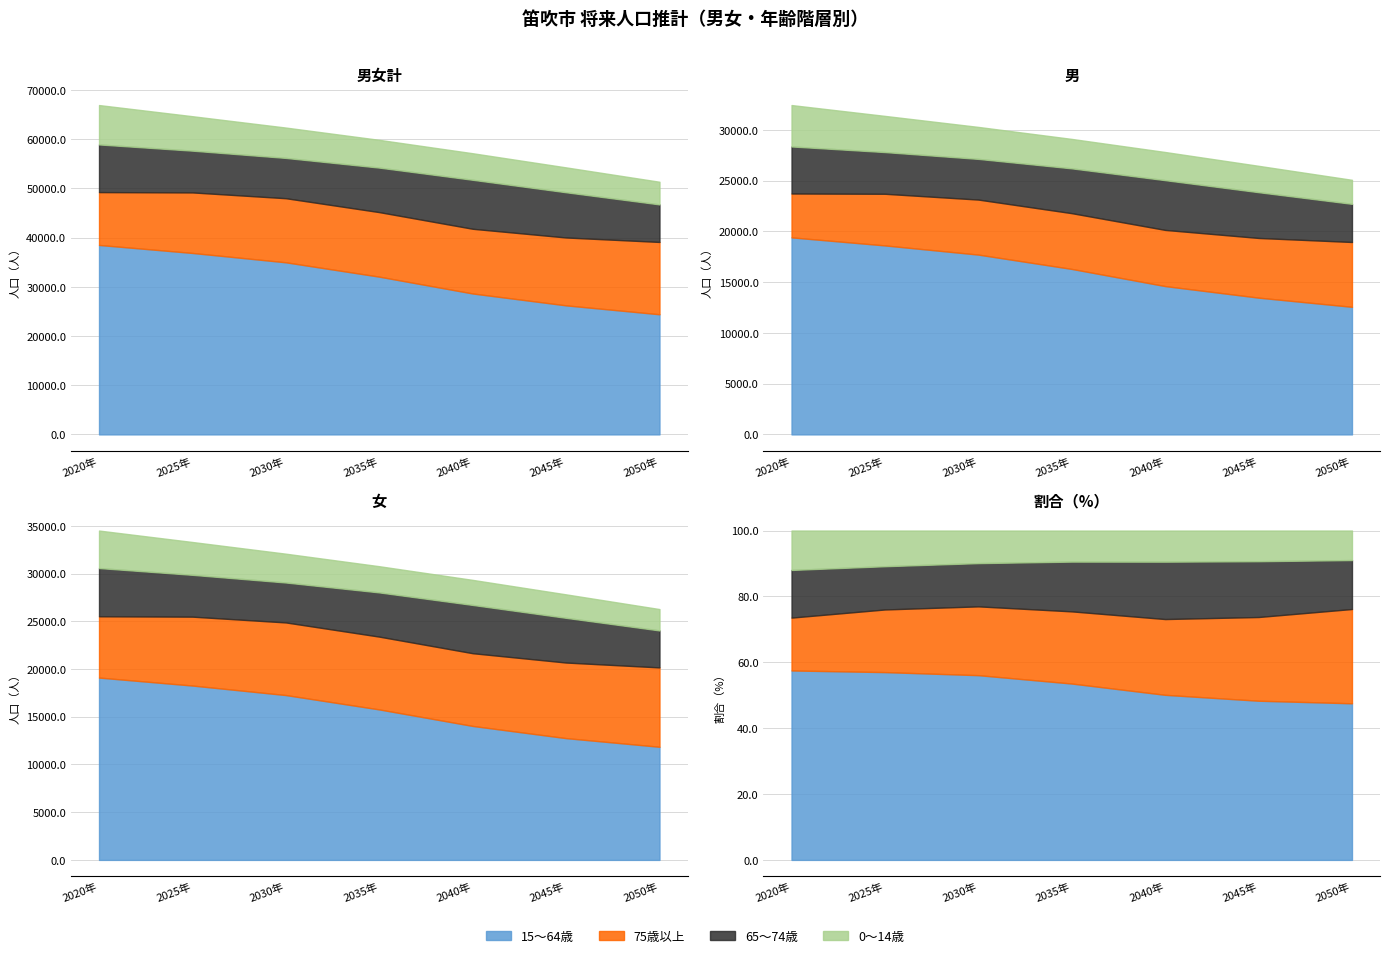

True or false: 75歳以上 and 65～74歳 intersect in this chart.

False